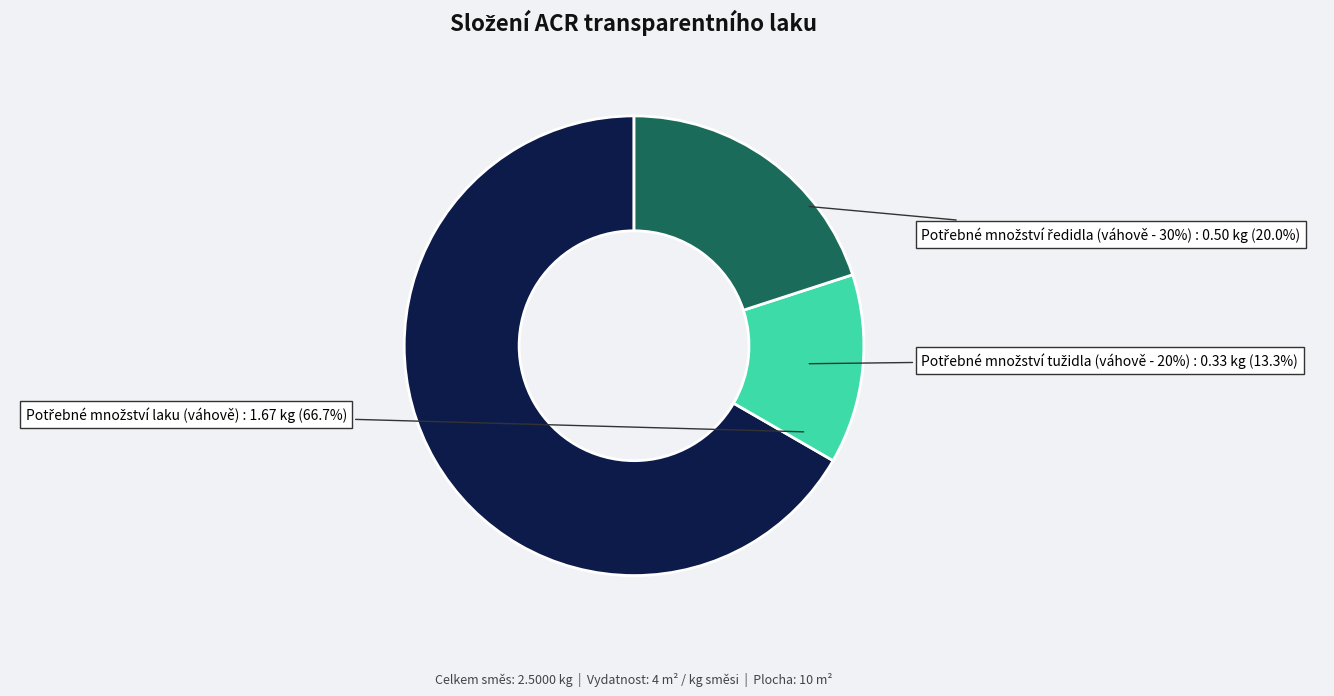

Which has a higher value, Potřebné množství tužidla (váhově - 20%) or Potřebné množství ředidla (váhově - 30%)?

Potřebné množství ředidla (váhově - 30%)